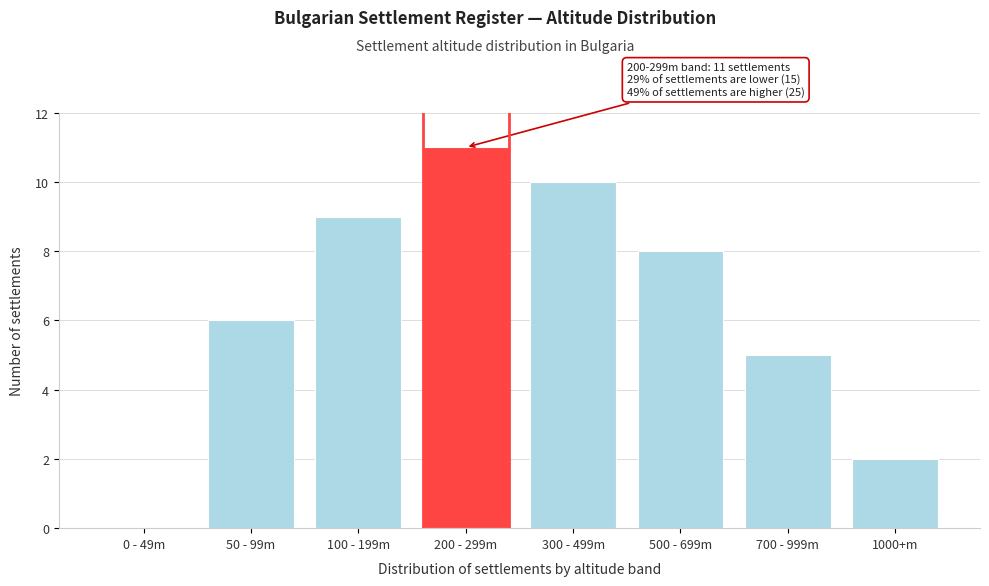

Reading left to right, list all the values displayed in this chart.

0 - 49m=0	50 - 99m=6	100 - 199m=9	200 - 299m=11	300 - 499m=10	500 - 699m=8	700 - 999m=5	1000+m=2